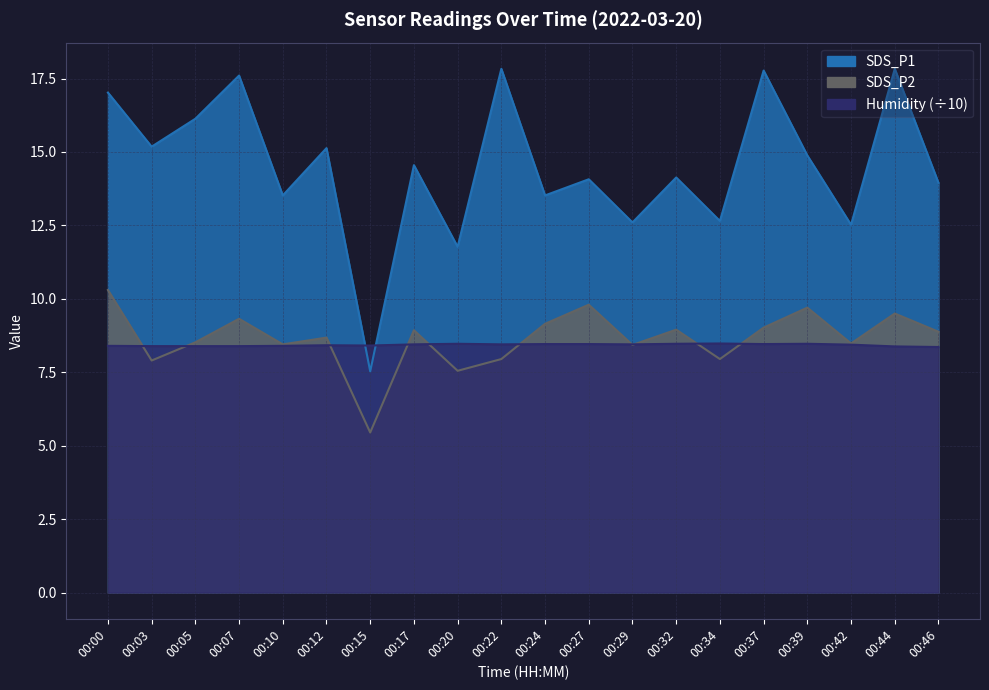

What is the value of the Humidity point at the 19th from the left?

8.4